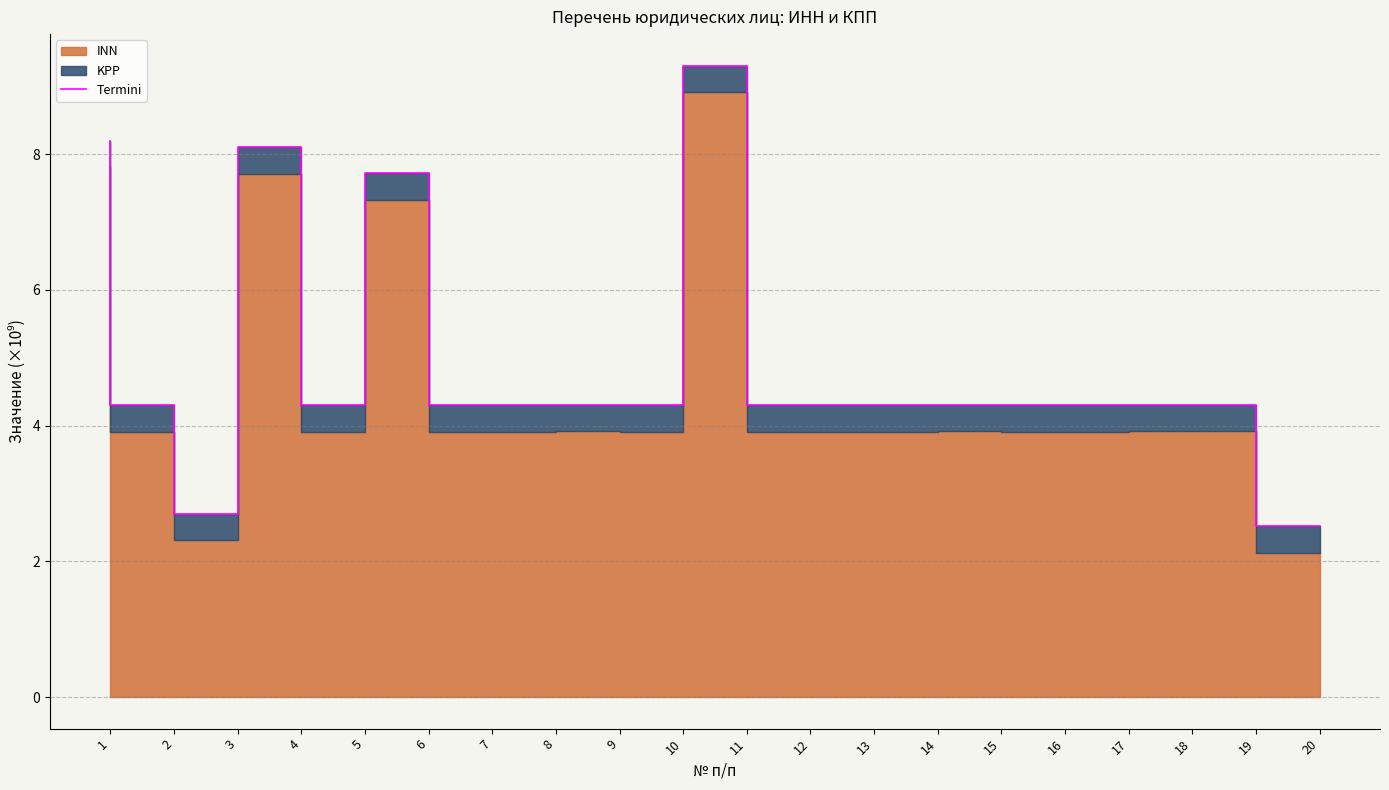

How many values exceed 4?

18